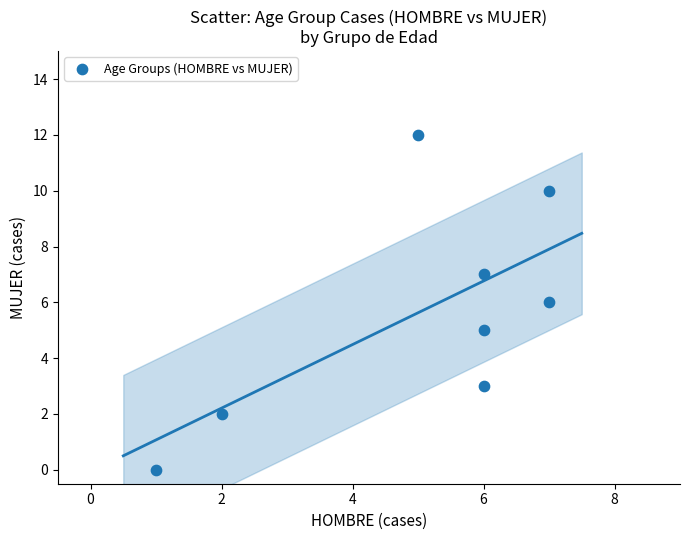

What is the range of X values (max minus min)?

6